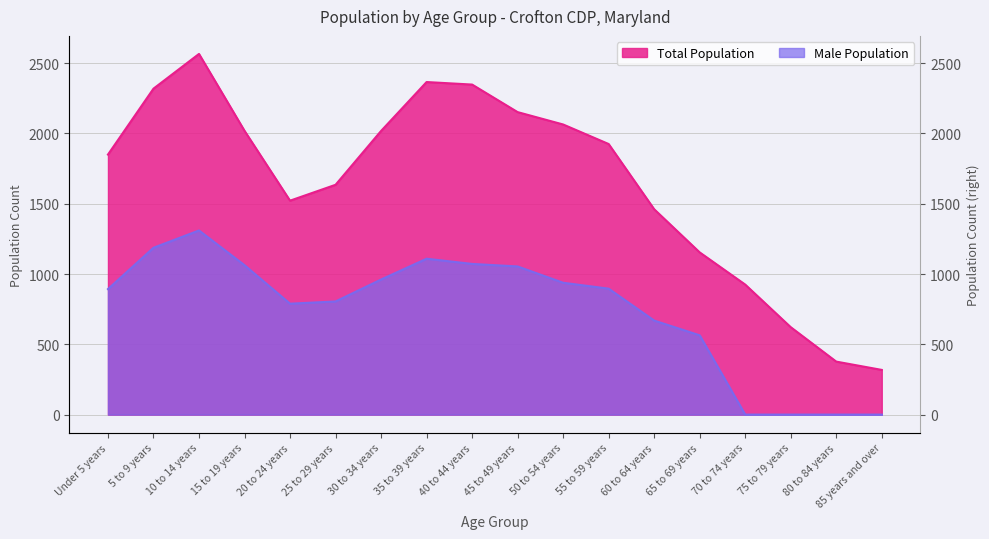

What is the difference between the maximum and minimum values in the Male Population series?

1310